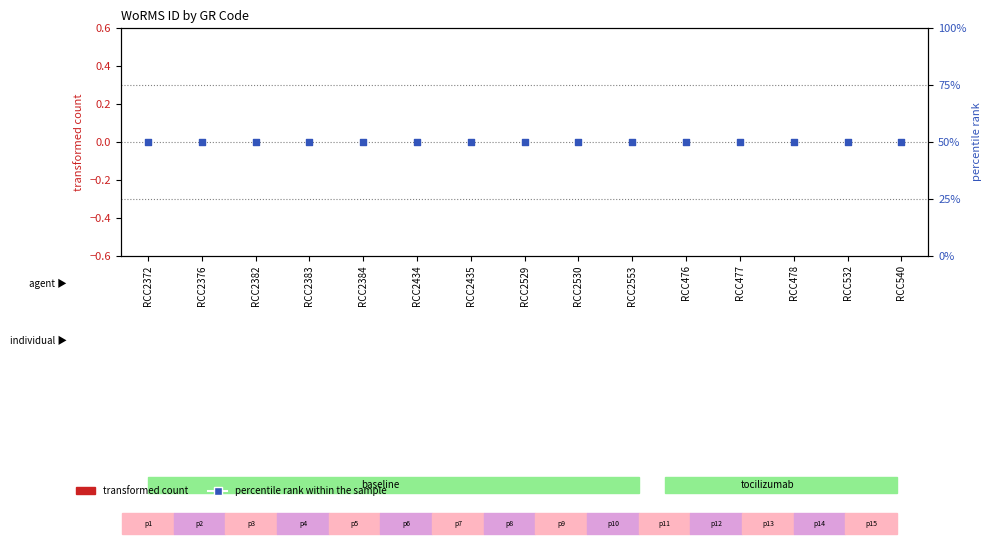

Which series has the largest Y range (max minus min)?

transformed count